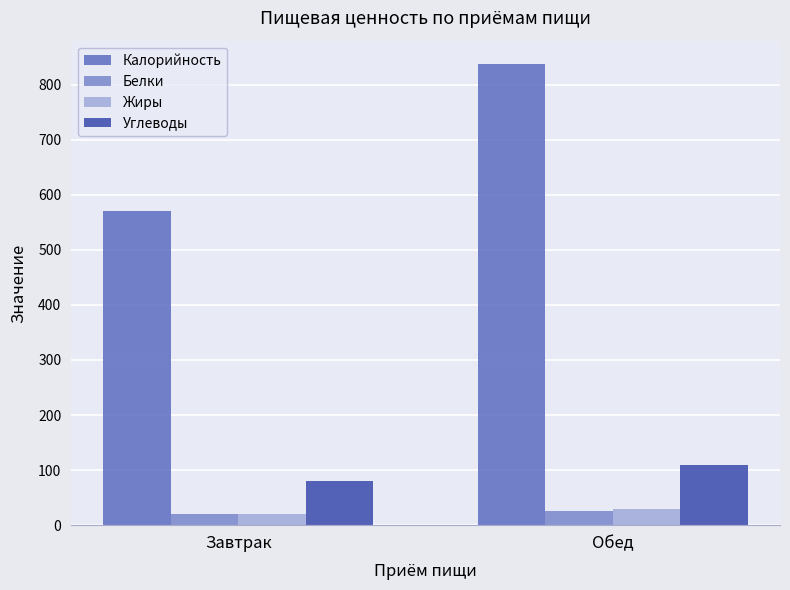

Which series changed the most between Завтрак and Обед?

Калорийность